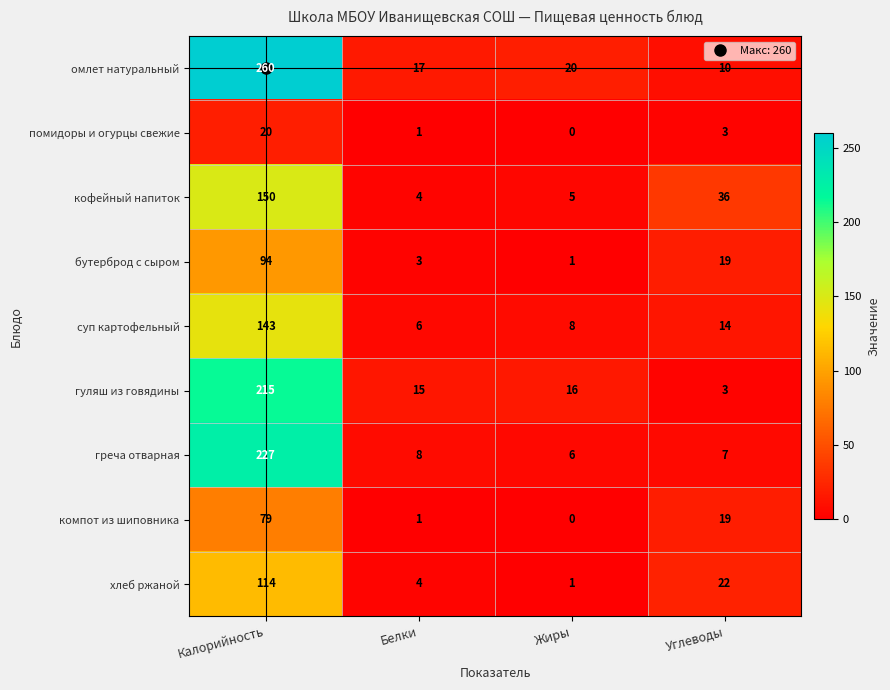

Which category has the highest value in the бутерброд с сыром series?

Калорийность